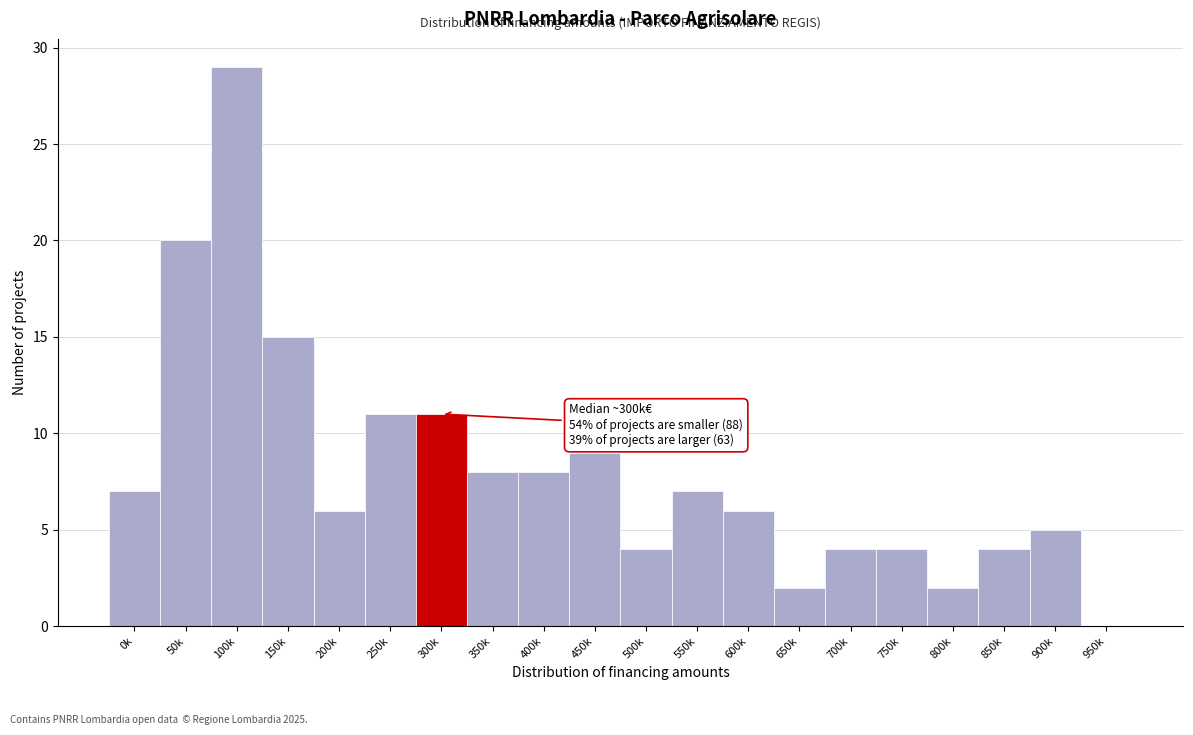

Reading left to right, transcribe all the data shown in this chart.

0k=7	50k=20	100k=29	150k=15	200k=6	250k=11	300k=11	350k=8	400k=8	450k=9	500k=4	550k=7	600k=6	650k=2	700k=4	750k=4	800k=2	850k=4	900k=5	950k=0